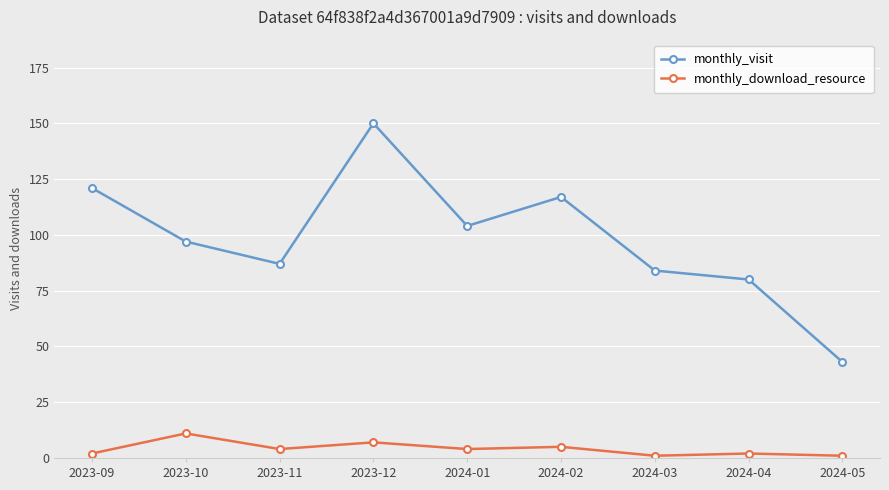

Where does the monthly_download_resource series first go above 4?

2023-10